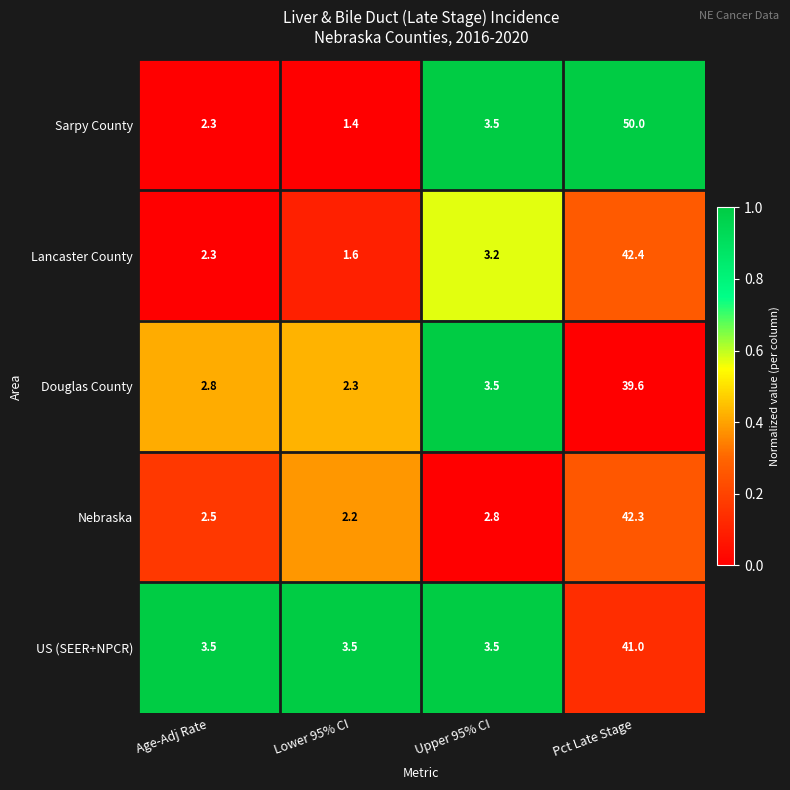

Reading right to left, transcribe all the data shown in this chart.

Sarpy County: 50.0	3.5	1.4	2.3
Lancaster County: 42.4	3.2	1.6	2.3
Douglas County: 39.6	3.5	2.3	2.8
Nebraska: 42.3	2.8	2.2	2.5
US (SEER+NPCR): 41.0	3.5	3.5	3.5